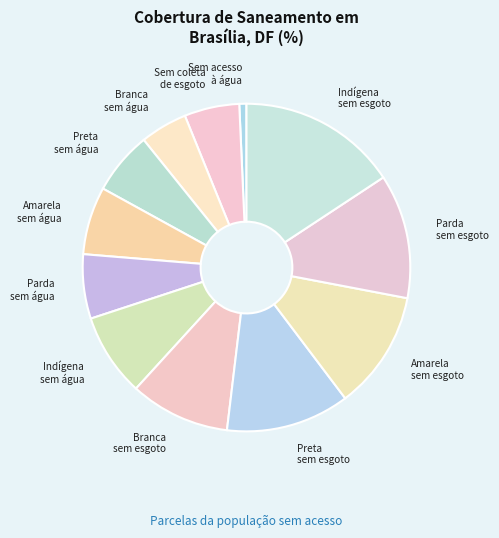

What is the smallest slice in the pie chart?

Sem acesso à água